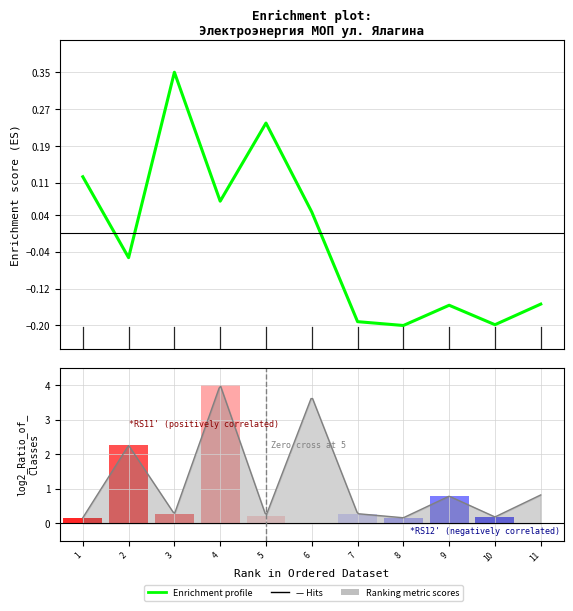

At which label does the data first exceed 0?

1